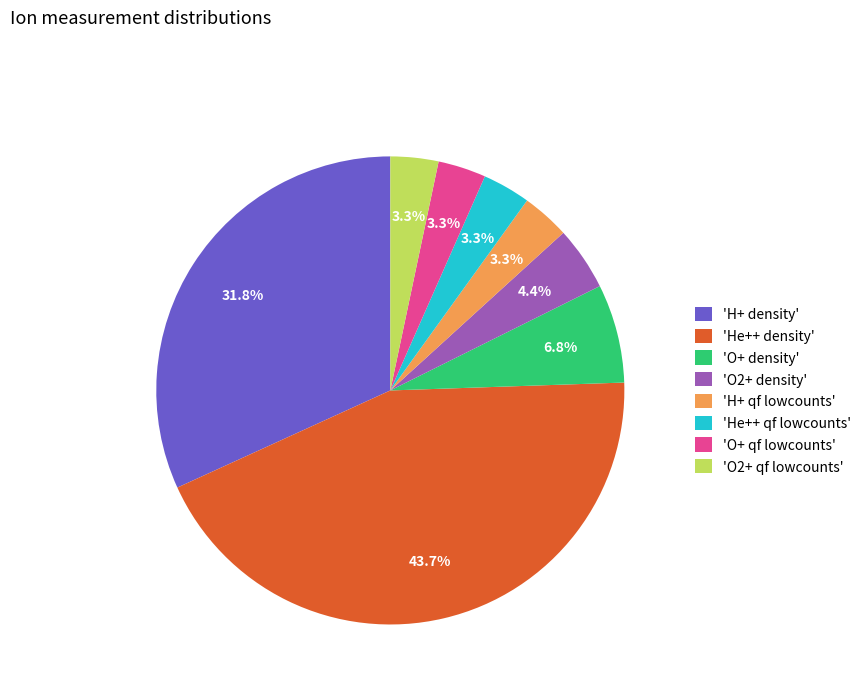

How many slices are in this pie chart?

8